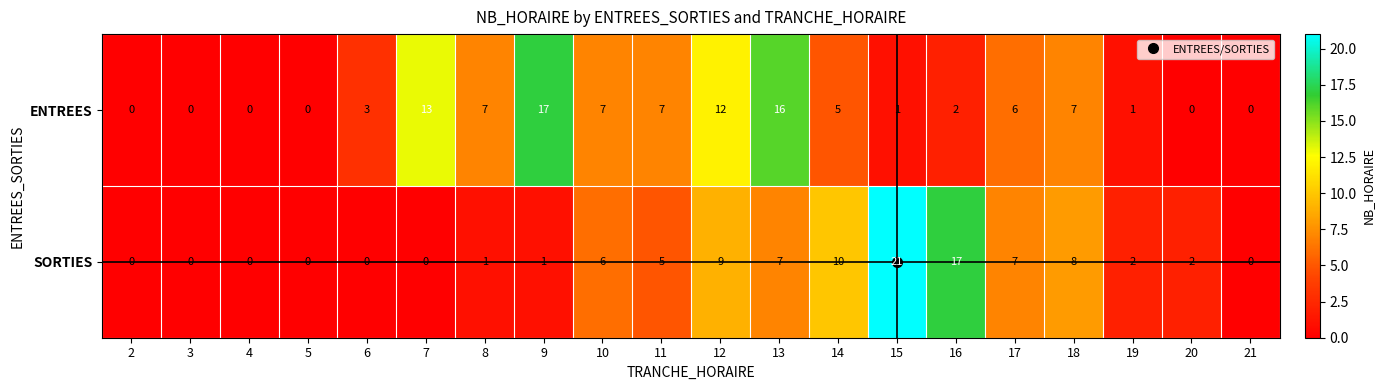

How many series are shown in this chart?

2